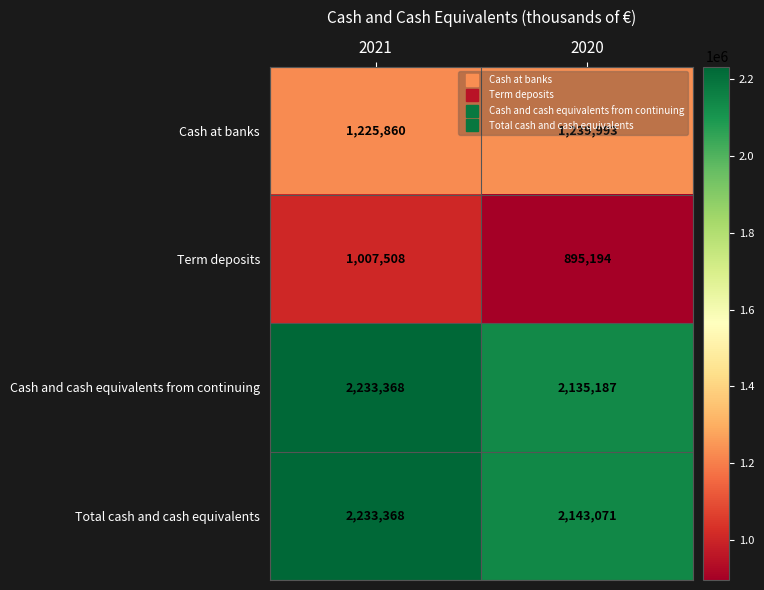

The Cash and cash equivalents from continuing series shows 3578699 at 2021. True or false?

False